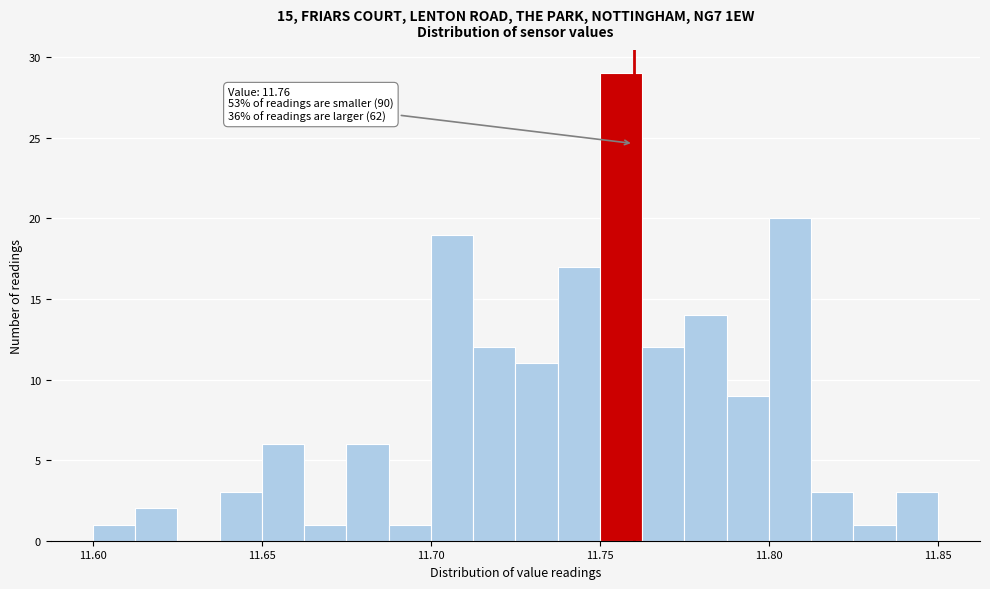

Read against the x-axis, roughly where is the centre of the tallest bar?

11.755